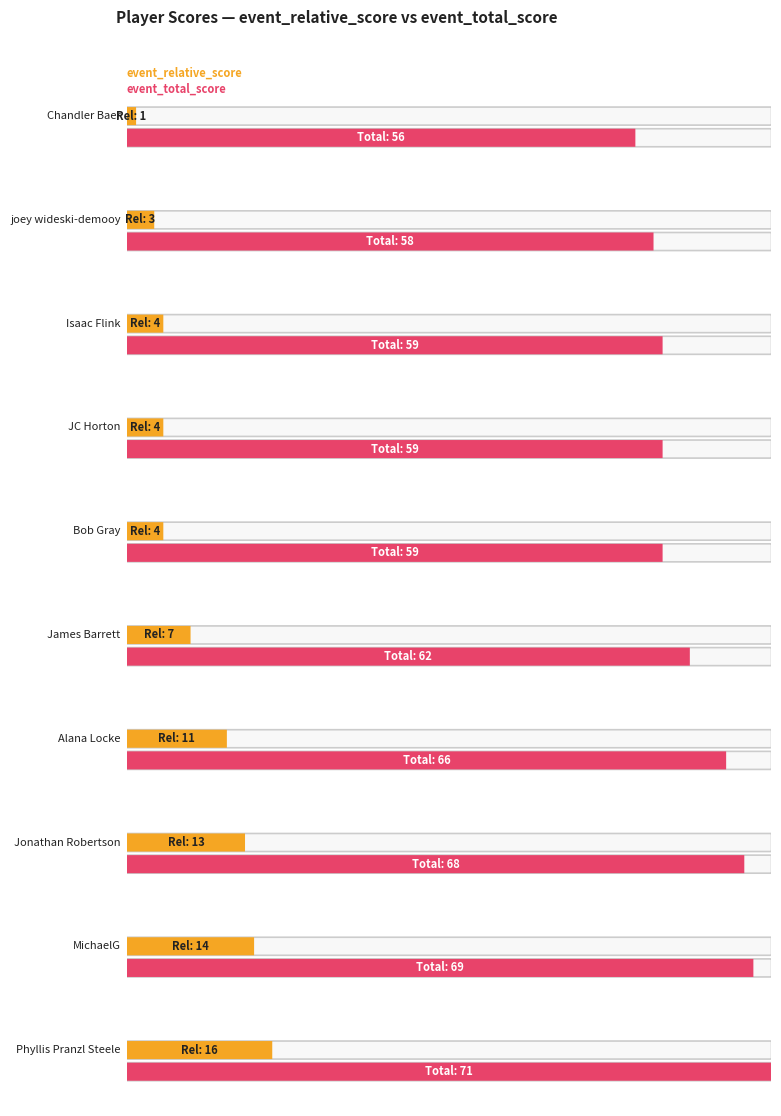

Which series has the largest total across all categories?

event_total_score